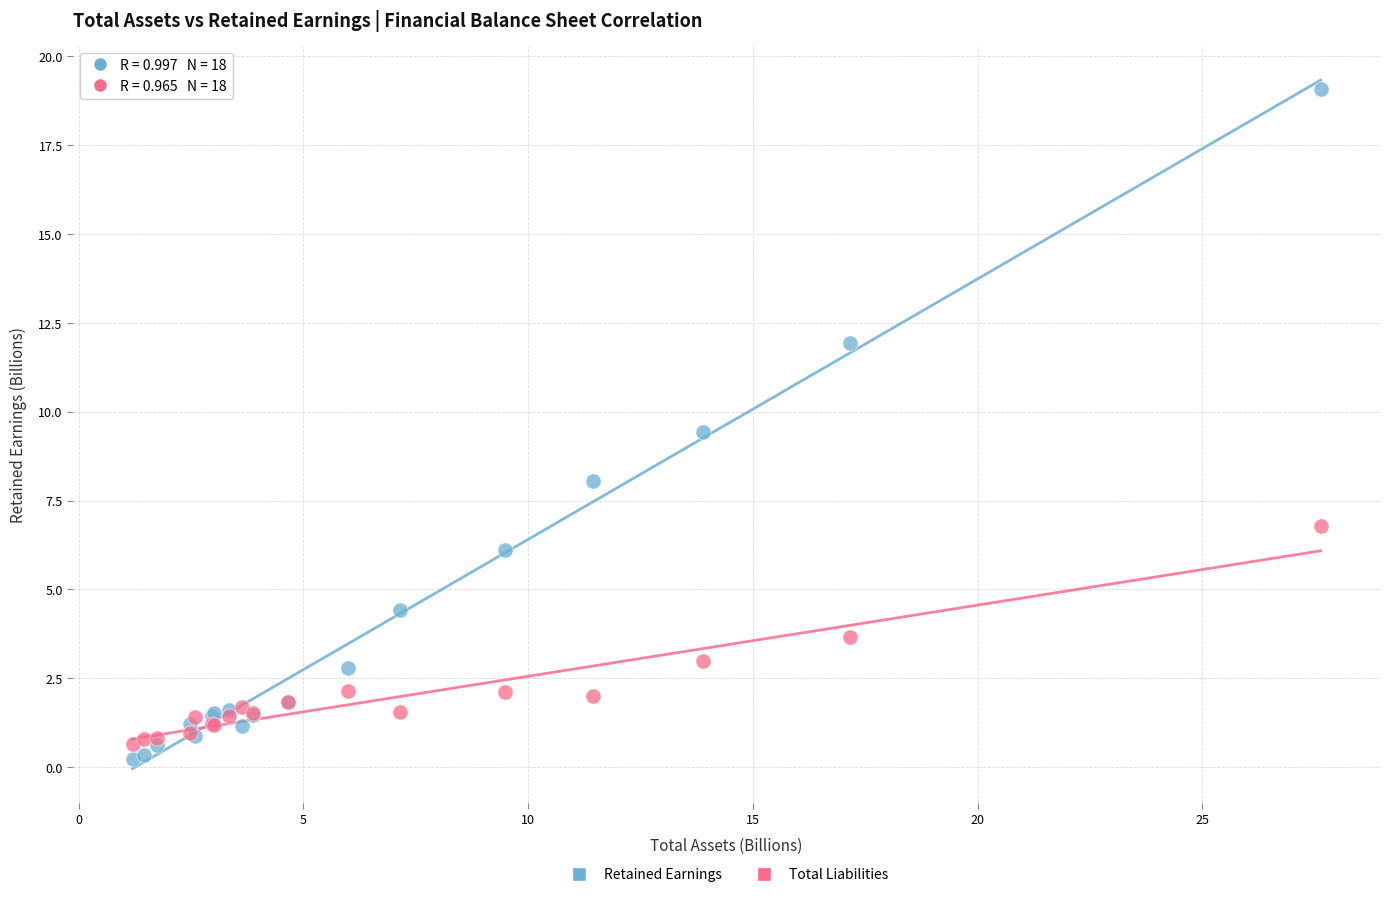

Which series has the largest Y range (max minus min)?

Retained Earnings